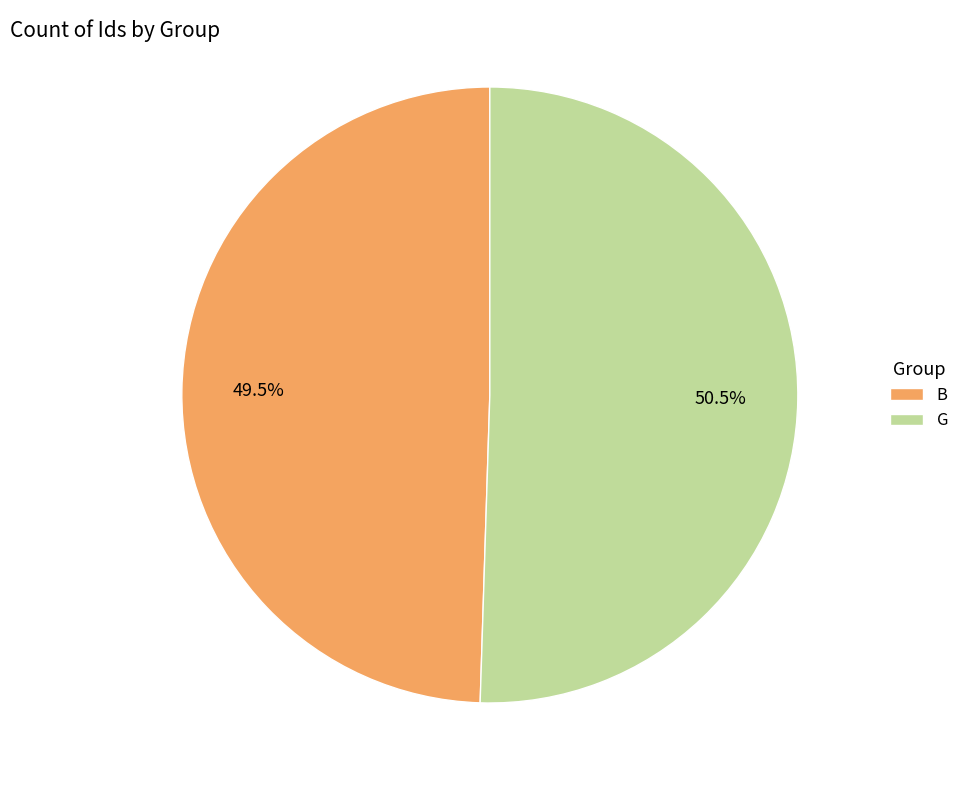

What is the ratio of the value at B to the value at G?

1.0